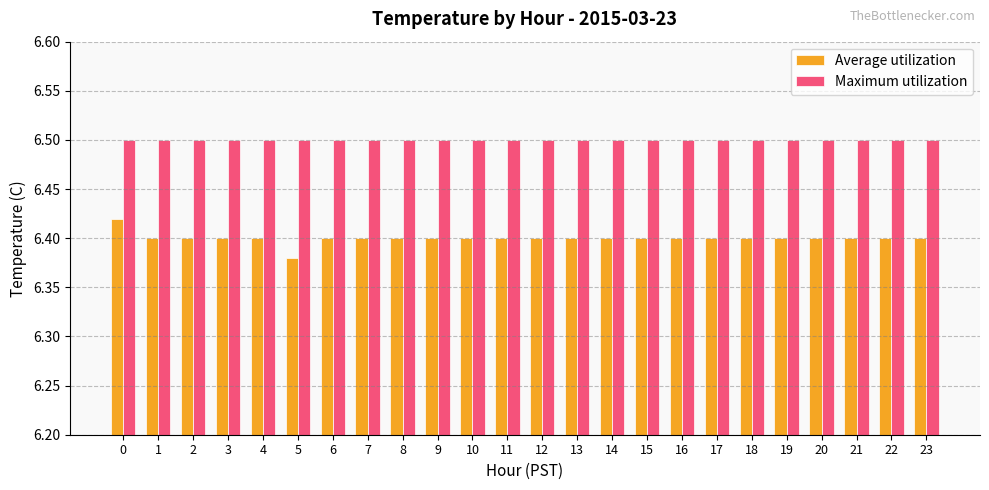

Is the value of Maximum utilization at 16 greater than the value of Average utilization at 7?

Yes